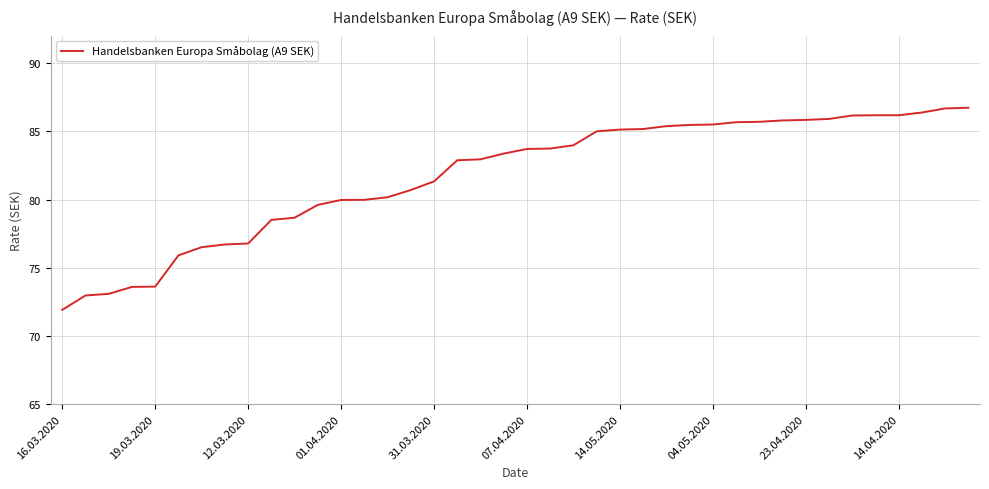

What is the maximum value shown in the chart?

86.7